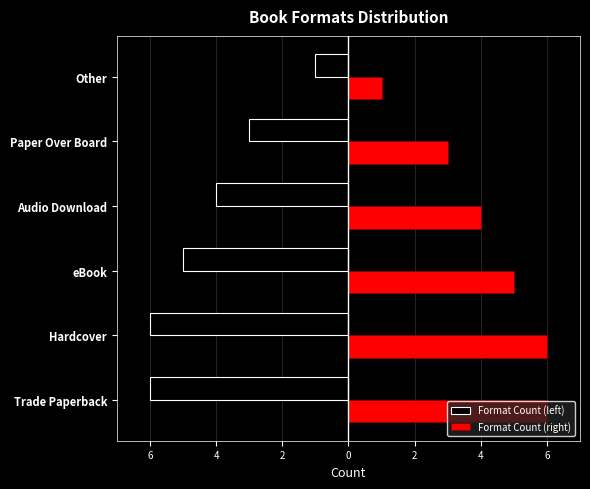

What is the average value of the Format Count (left) series?

-4